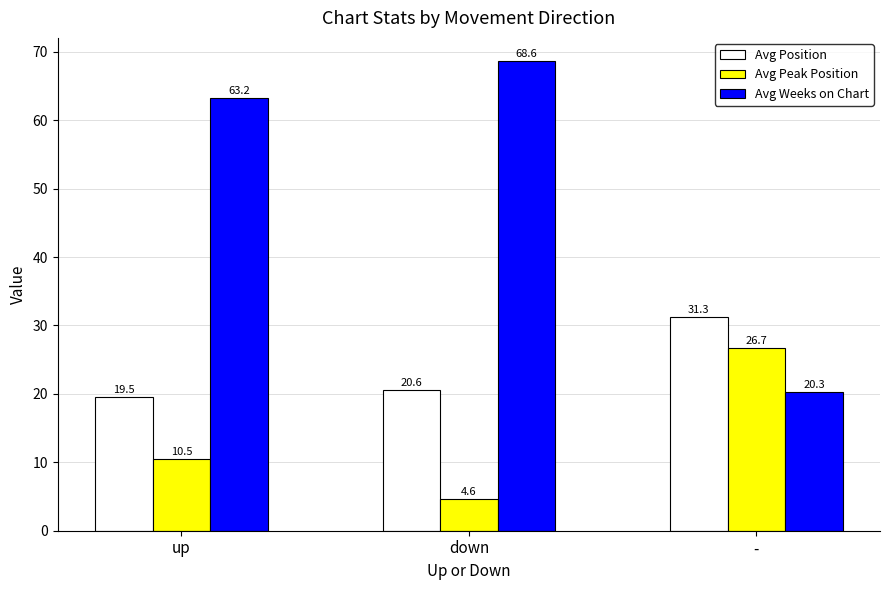

What is the sum of all Avg Weeks on Chart values?

152.1